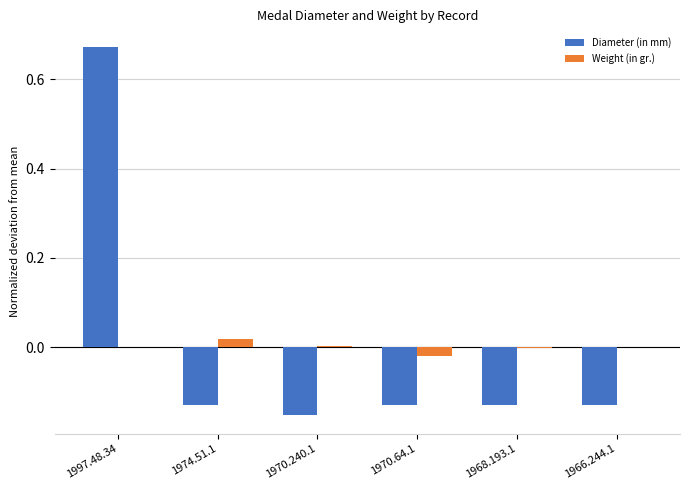

Which category has the highest value in the Diameter (in mm) series?

1997.48.34